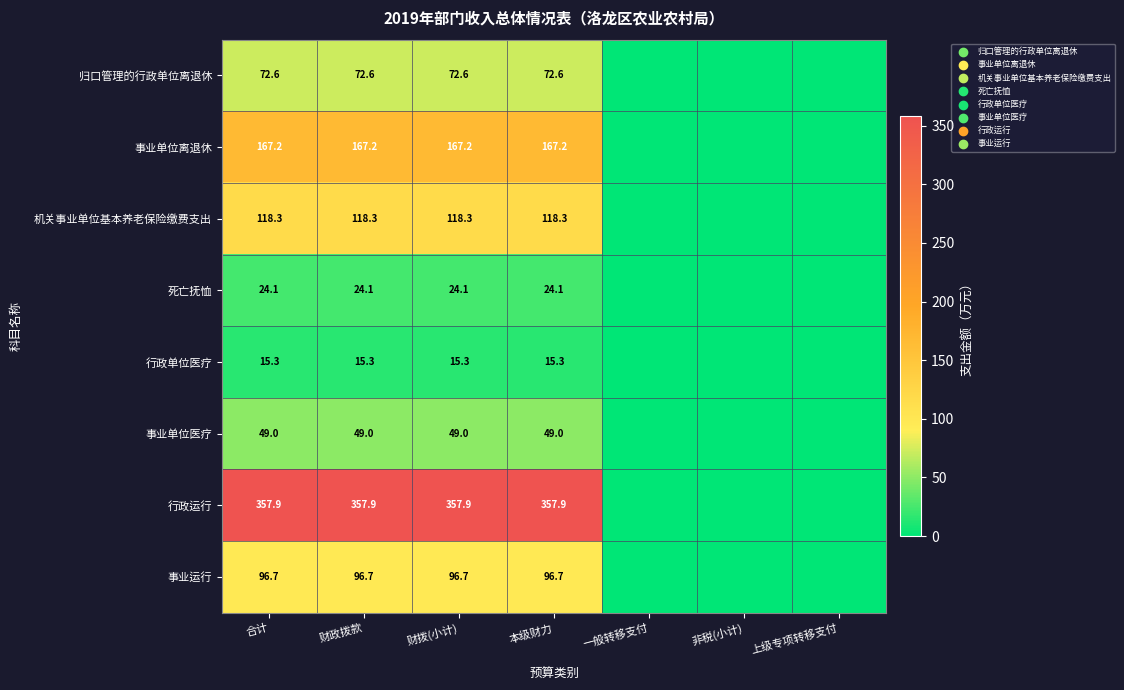

At how many categories does at least one series exceed 263?

4